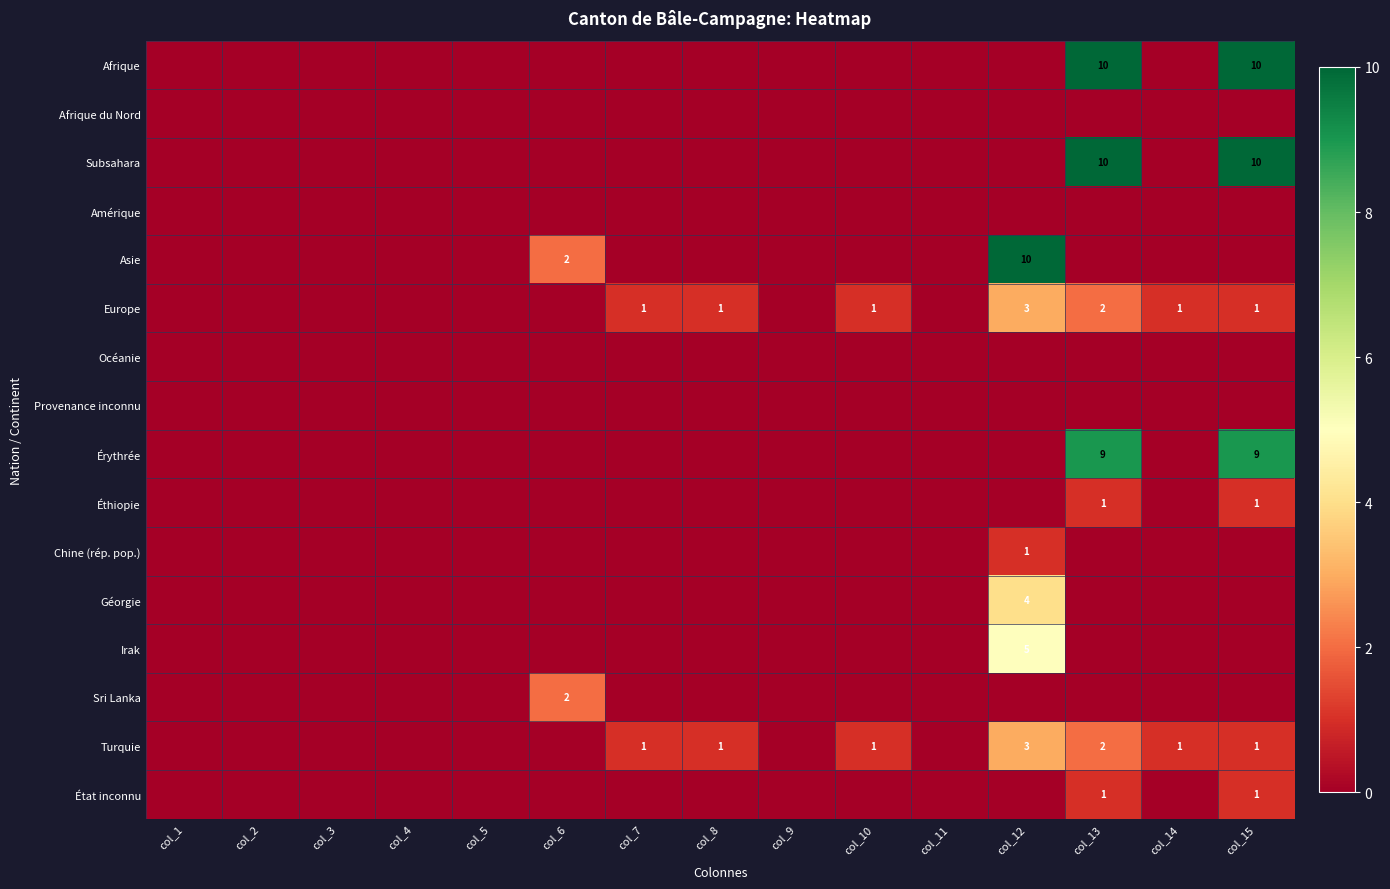

How many values in the Érythrée series exceed 0?

2